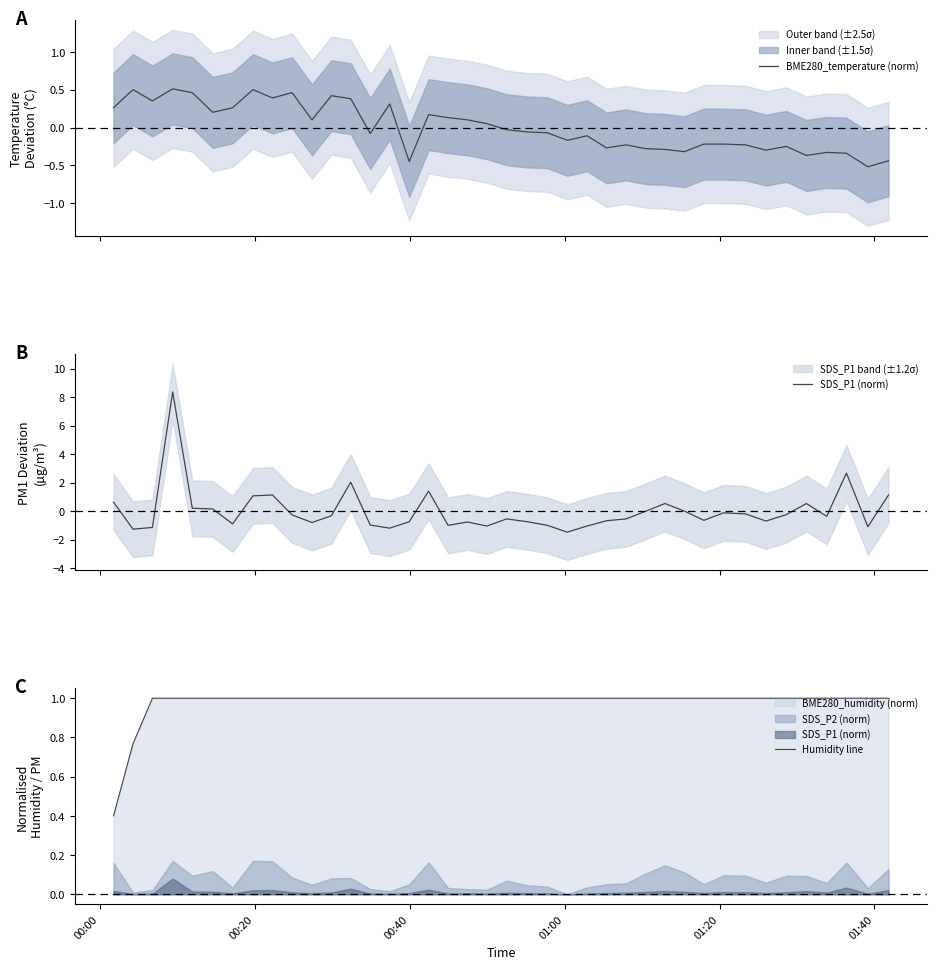

Reading left to right, extract all data points from this chart.

BME280_temperature (norm): 0.3	0.5	0.4	0.5	0.5	0.2	0.3	0.5	0.4	0.5	0.1	0.4	0.4	-0.1	0.3	-0.4	0.2	0.1	0.1	0.1	-0.0	-0.1	-0.1	-0.2	-0.1	-0.3	-0.2	-0.3	-0.3	-0.3	-0.2	-0.2	-0.2	-0.3	-0.2	-0.4	-0.3	-0.3	-0.5	-0.4
SDS_P1 (norm): 0.6	-1.3	-1.1	8.4	0.2	0.2	-0.9	1.1	1.1	-0.3	-0.8	-0.3	2.0	-1.0	-1.2	-0.7	1.4	-1.0	-0.8	-1.0	-0.5	-0.7	-1.0	-1.5	-1.0	-0.7	-0.5	-0.0	0.5	0.0	-0.6	-0.1	-0.2	-0.7	-0.2	0.5	-0.4	2.7	-1.1	1.1
Humidity line: 0.4	0.8	1.0	1.0	1.0	1.0	1.0	1.0	1.0	1.0	1.0	1.0	1.0	1.0	1.0	1.0	1.0	1.0	1.0	1.0	1.0	1.0	1.0	1.0	1.0	1.0	1.0	1.0	1.0	1.0	1.0	1.0	1.0	1.0	1.0	1.0	1.0	1.0	1.0	1.0